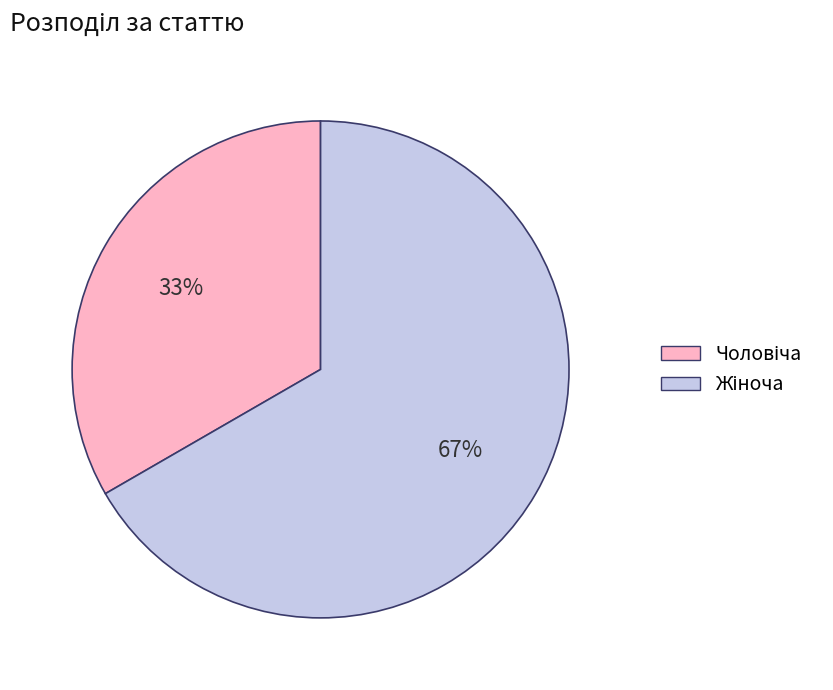

To the nearest percent, what is the average slice percentage?

50%